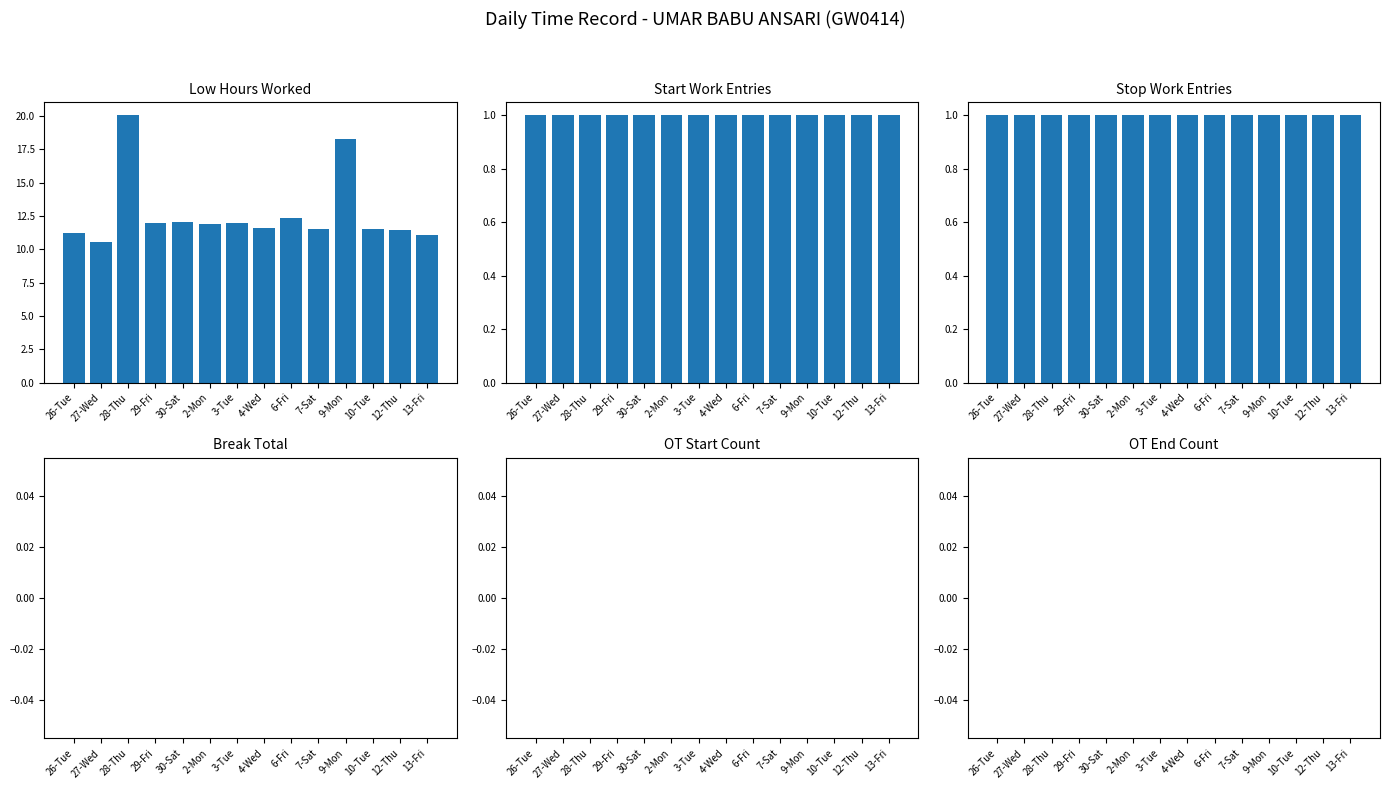

At which label does Low Hours Worked first exceed 11?

26-Tue